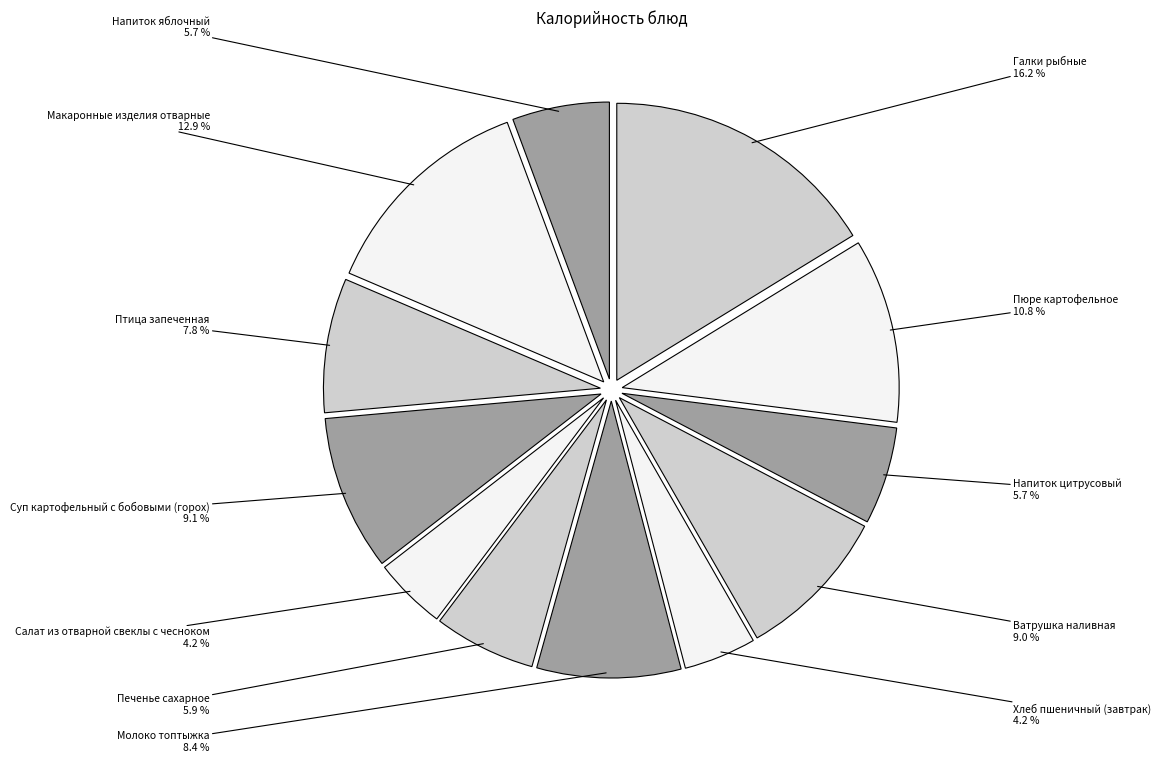

Which category has the biggest portion of the pie?

Галки рыбные